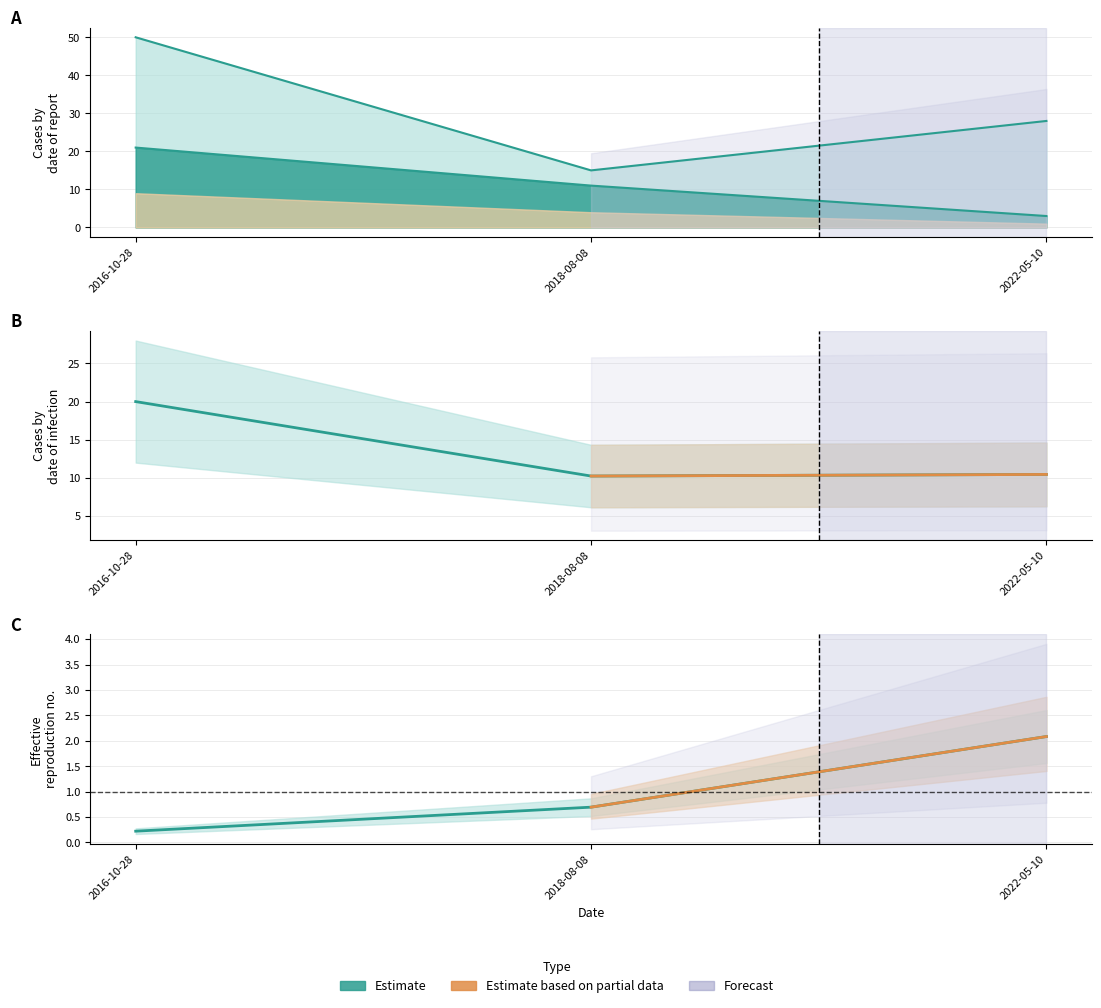

Count the number of categories in the chart.

3